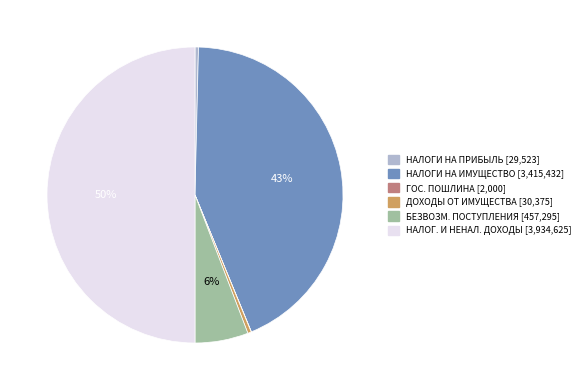

To the nearest percent, what is the average slice percentage?

17%